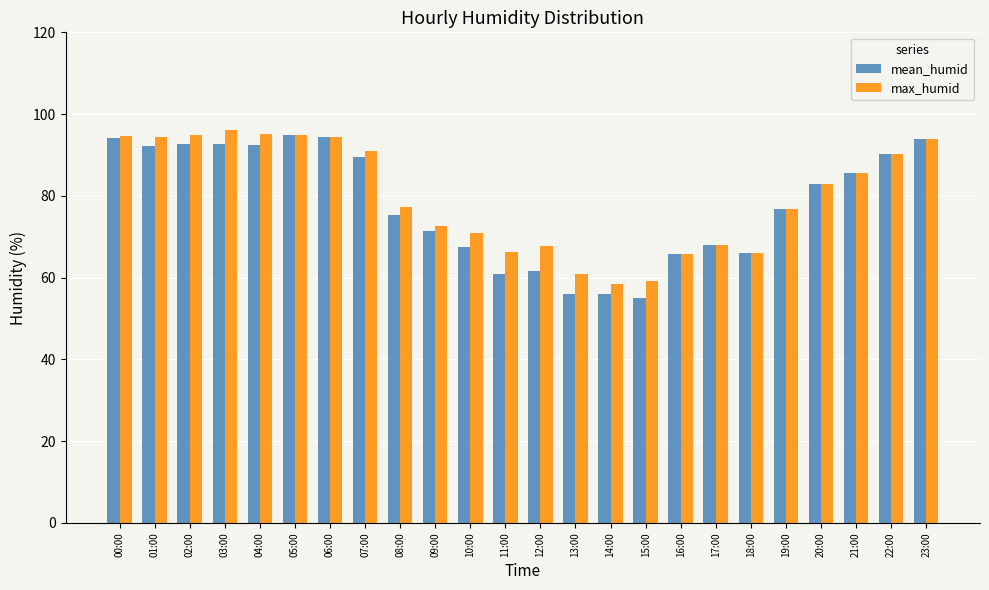

What are all the series names shown in the legend?

mean_humid, max_humid